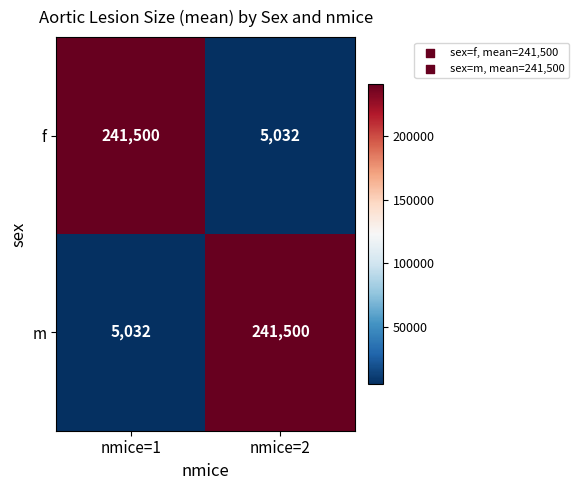

Reading right to left, transcribe all the data shown in this chart.

f: nmice=2=5032	nmice=1=241500
m: nmice=2=241500	nmice=1=5032